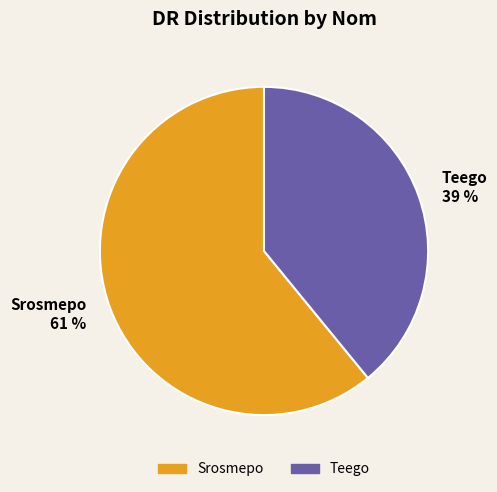

To the nearest percent, what is the combined percentage of Srosmepo and Teego?

100%